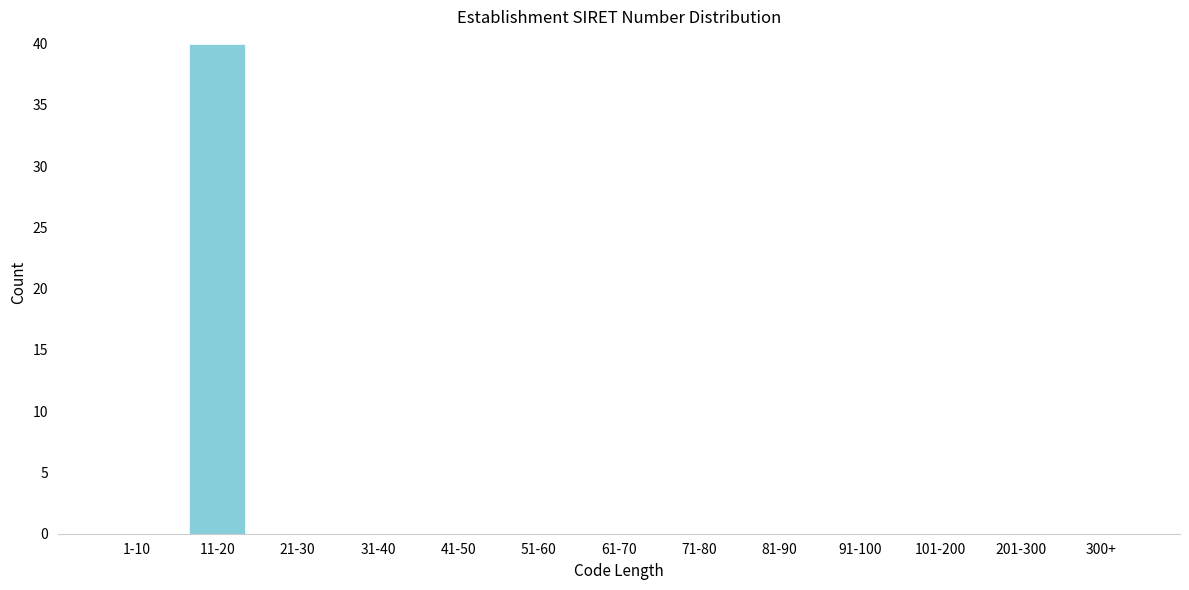

Reading left to right, list all the values displayed in this chart.

1-10=0	11-20=40	21-30=0	31-40=0	41-50=0	51-60=0	61-70=0	71-80=0	81-90=0	91-100=0	101-200=0	201-300=0	300+=0